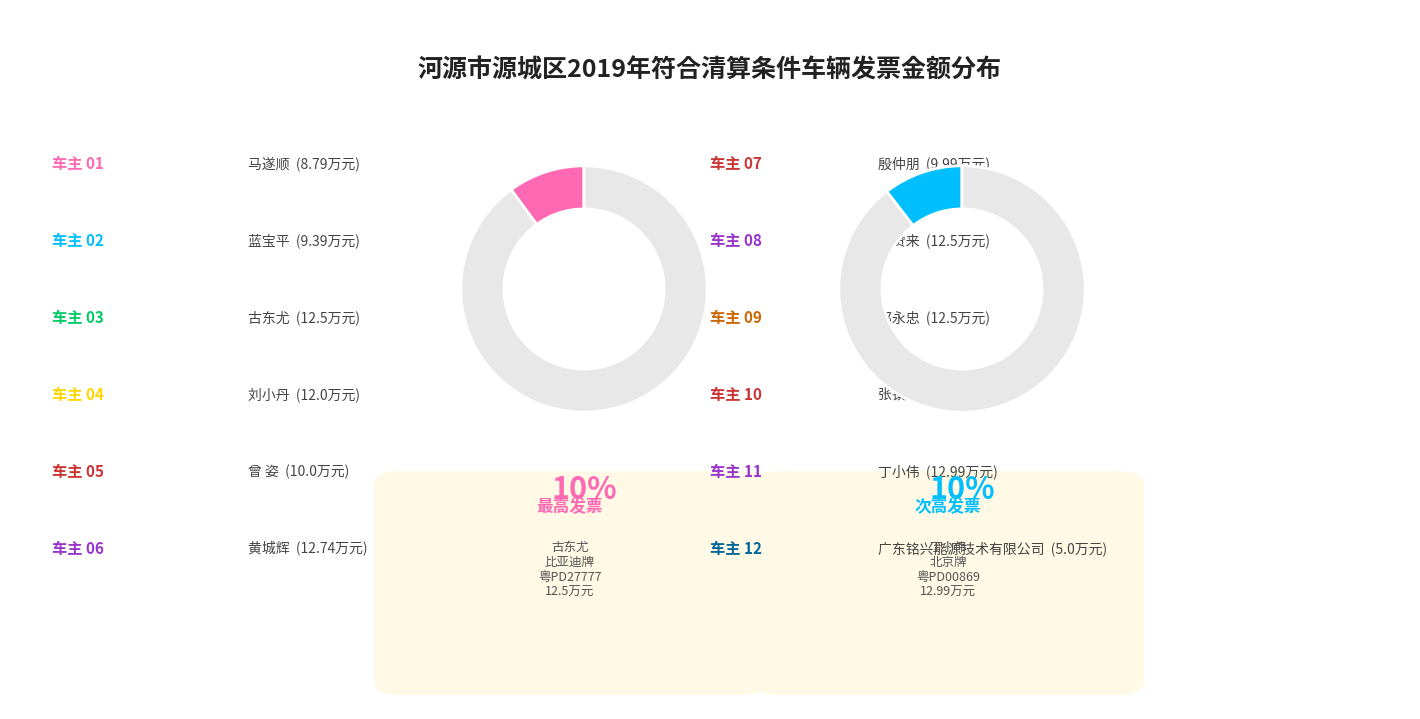

What is the ratio of the value at 刘小丹 to the value at 刘赞来?

1.0